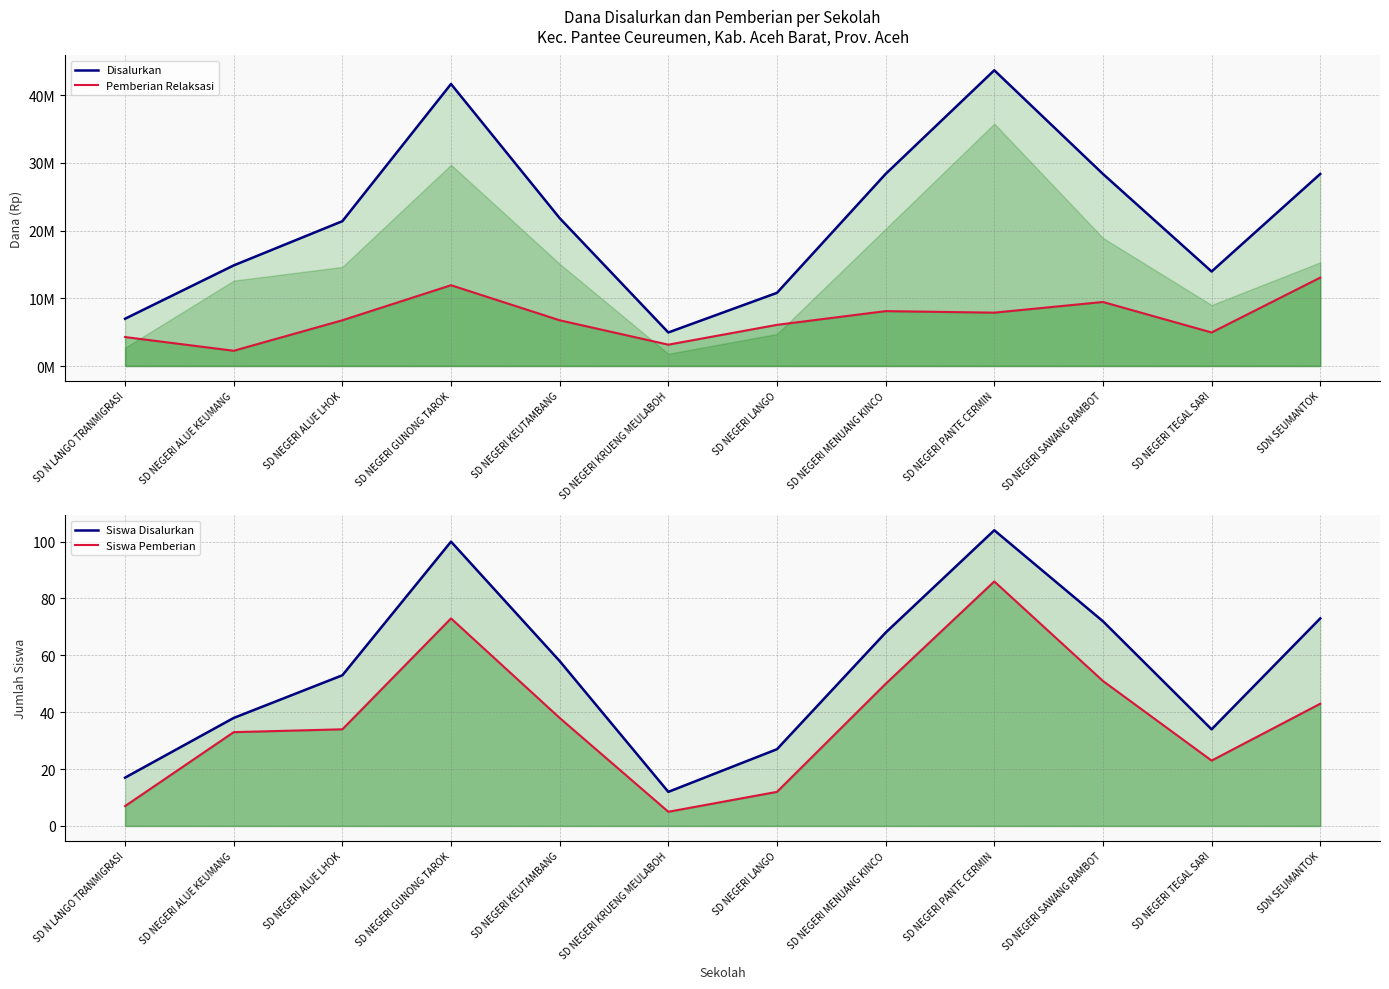

Does the chart display data point markers on the line(s)?

No